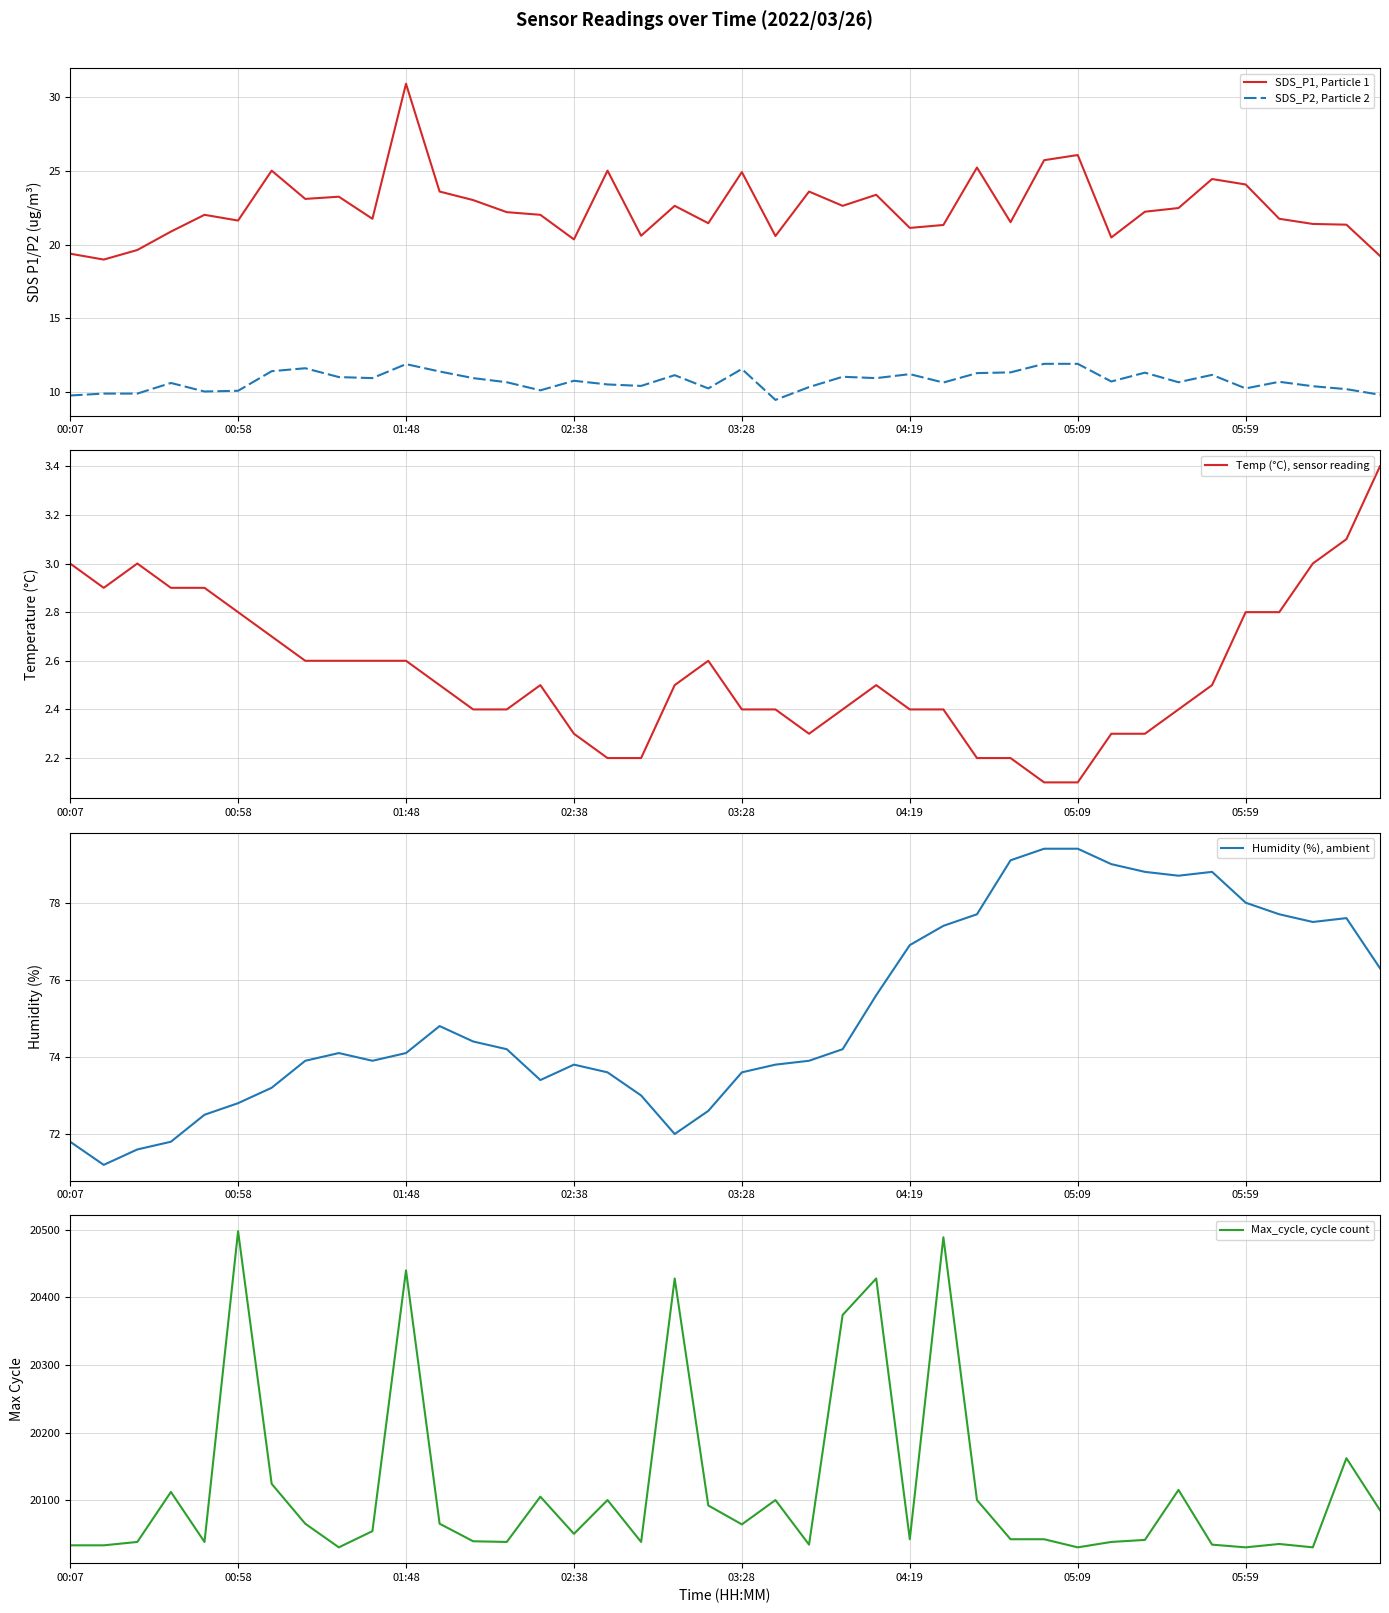

What is the difference between the maximum and second lowest values in the Temp (°C), sensor reading series?

1.3